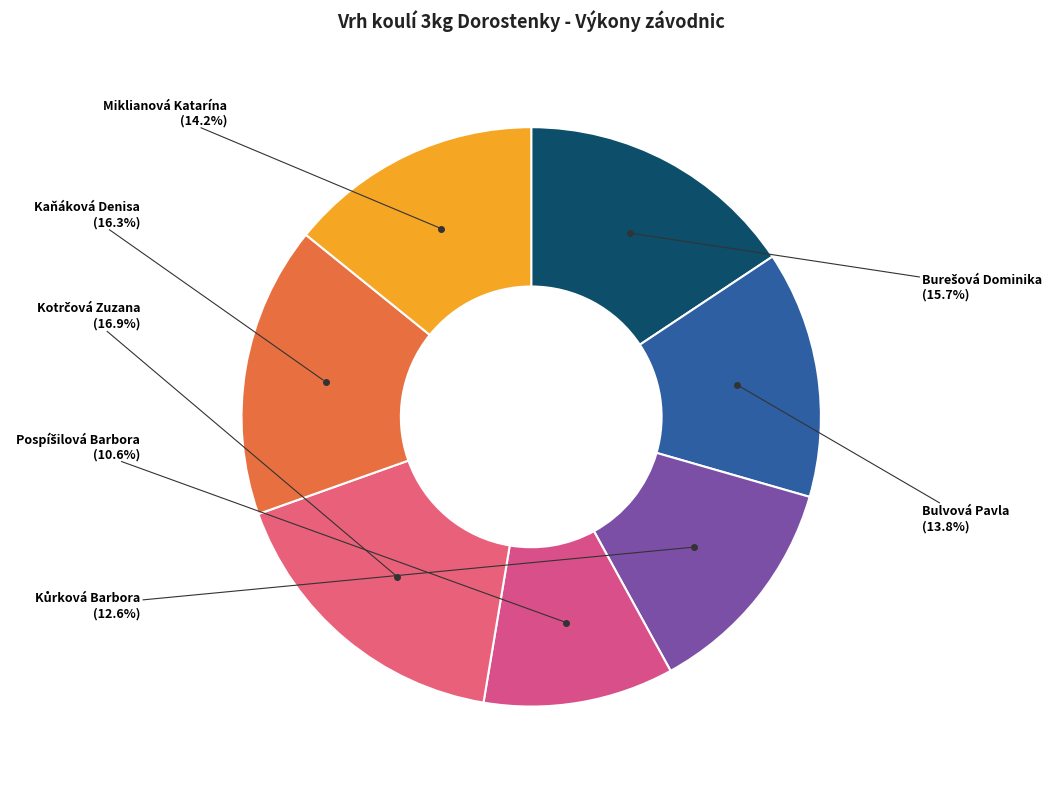

Is the sum of Kaňáková Denisa and Bulvová Pavla greater than half?

No